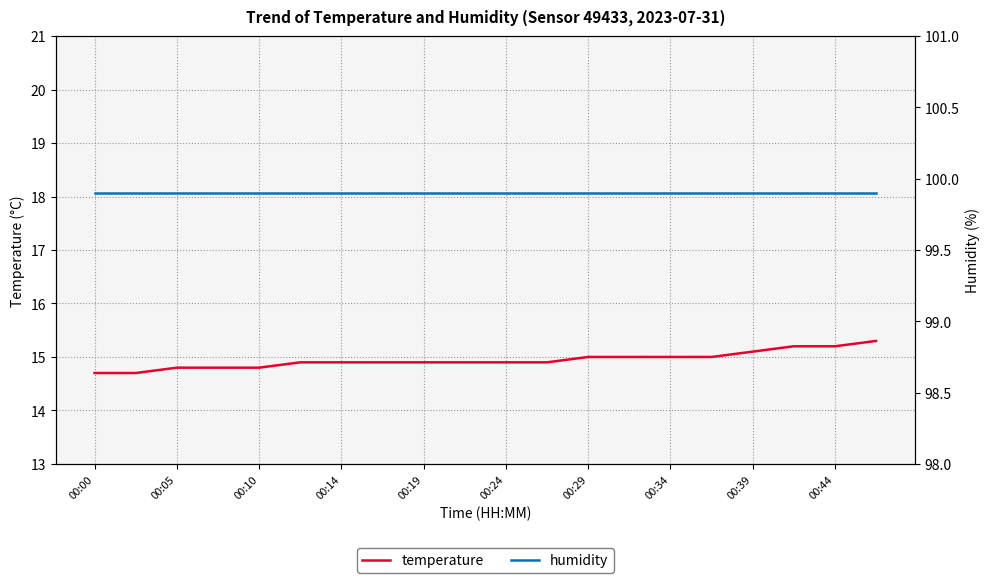

The value of temperature at 00:00 is 14.7. True or false?

True